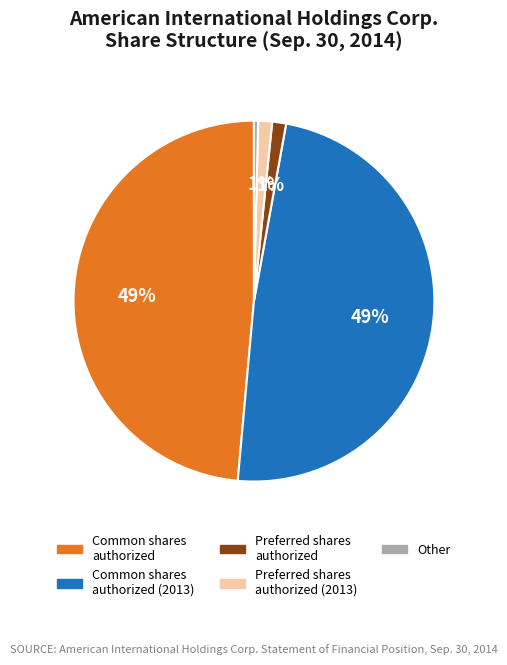

Does any single category account for the majority?

No